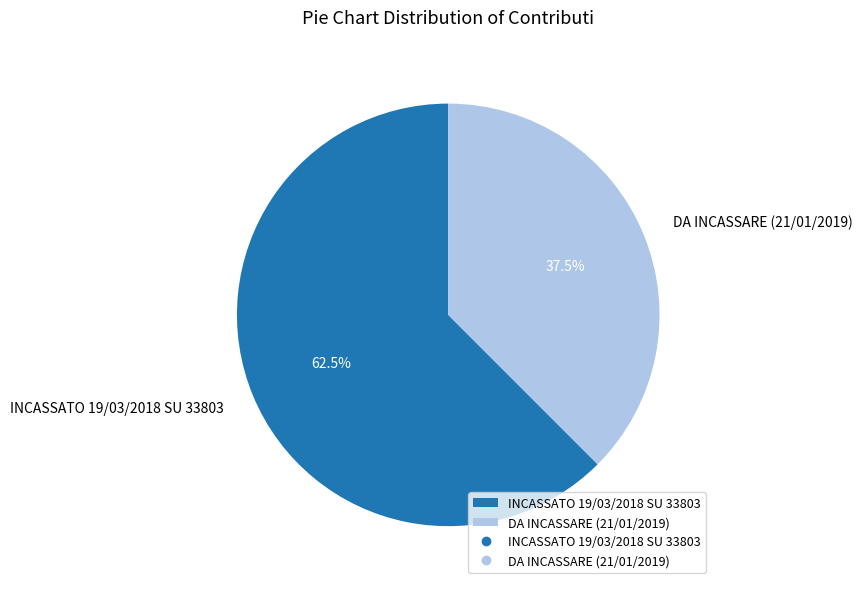

How many segments does this pie chart have?

2